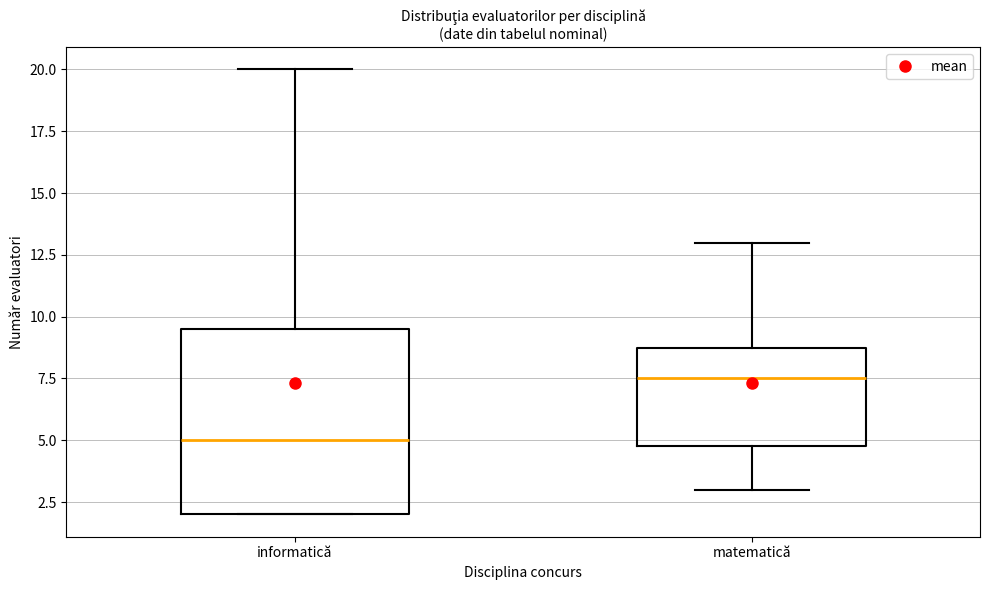

Comparing the boxes themselves (not the whiskers), which one is the tallest?

informatică